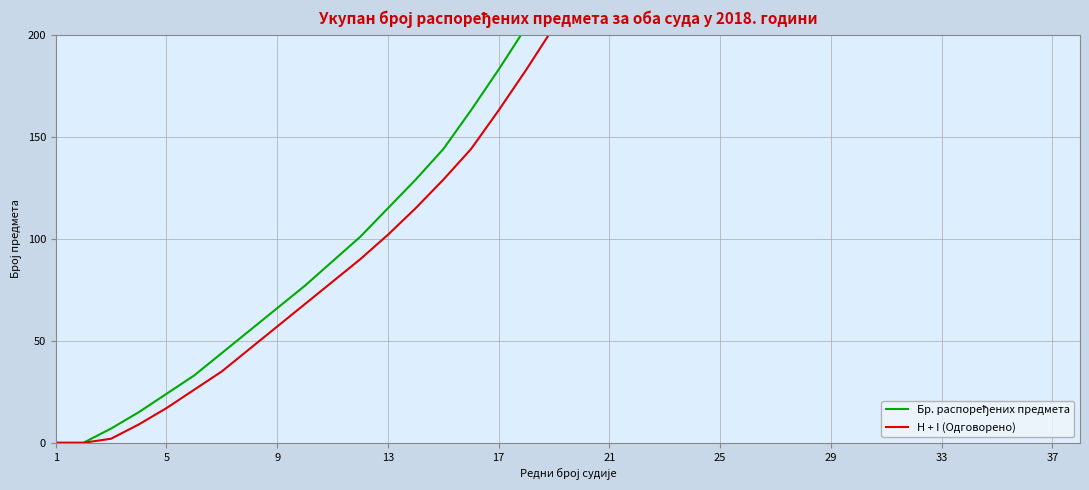

The value of H + I (Одговорено) at 17 is 214. True or false?

False